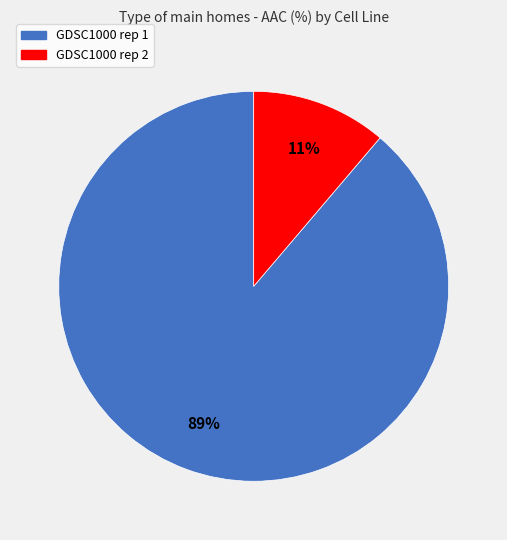

How many slices are in this pie chart?

2